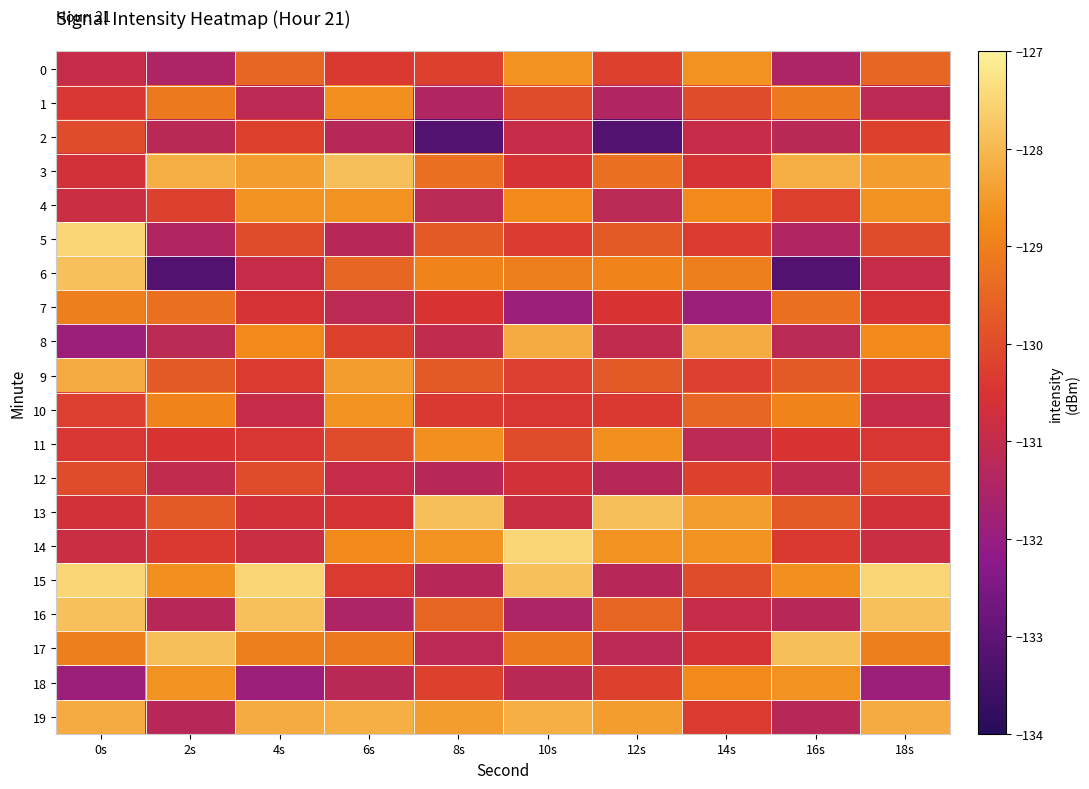

At which category is the sum across all series the highest?

0s